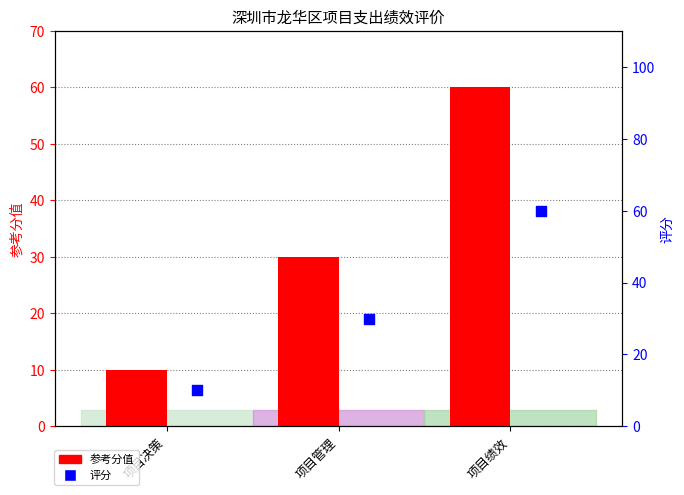

Which series has the widest spread of Y values?

参考分值